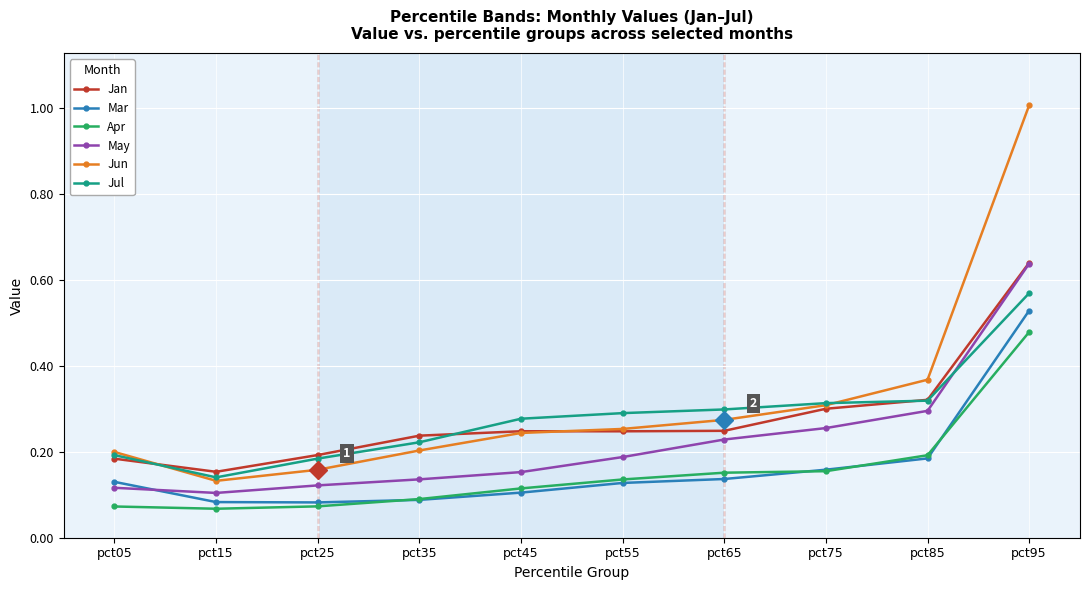

True or false: Apr and Jan cross at least once.

False